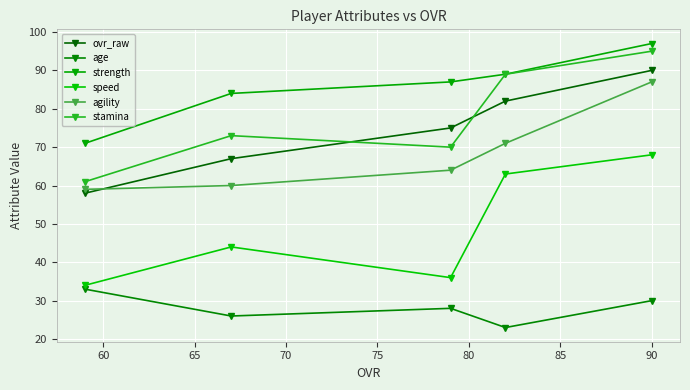

Reading right to left, what are all the values shown in this chart?

ovr_raw: 90	82	75	67	58
age: 30	23	28	26	33
strength: 97	89	87	84	71
speed: 68	63	36	44	34
agility: 87	71	64	60	59
stamina: 95	89	70	73	61